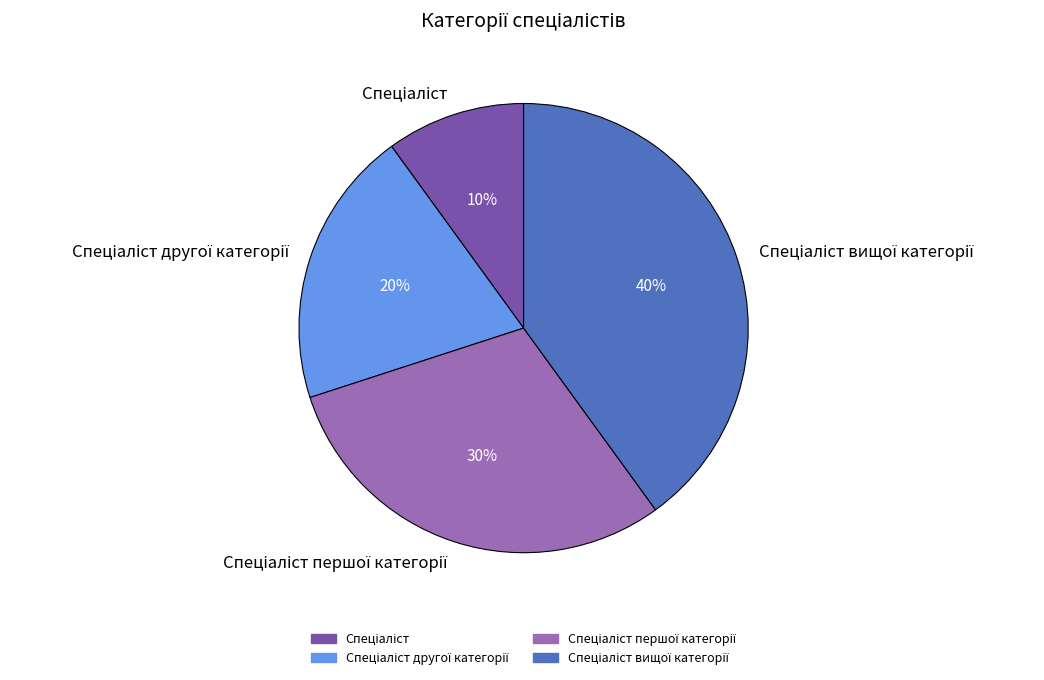

To the nearest percent, what is the difference between the largest and smallest slice percentages?

30%